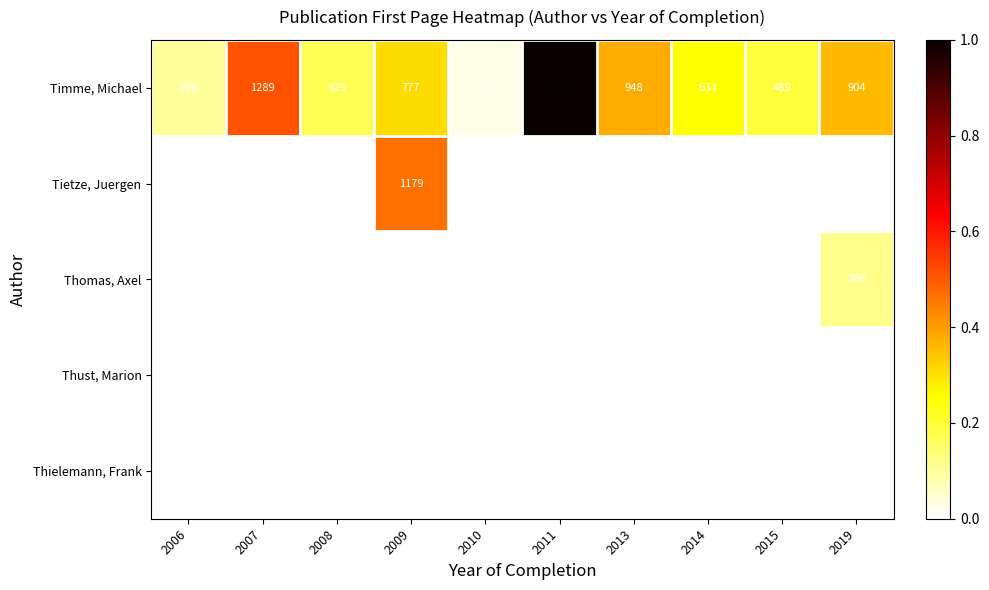

Which label corresponds to the largest value in the chart?

2011